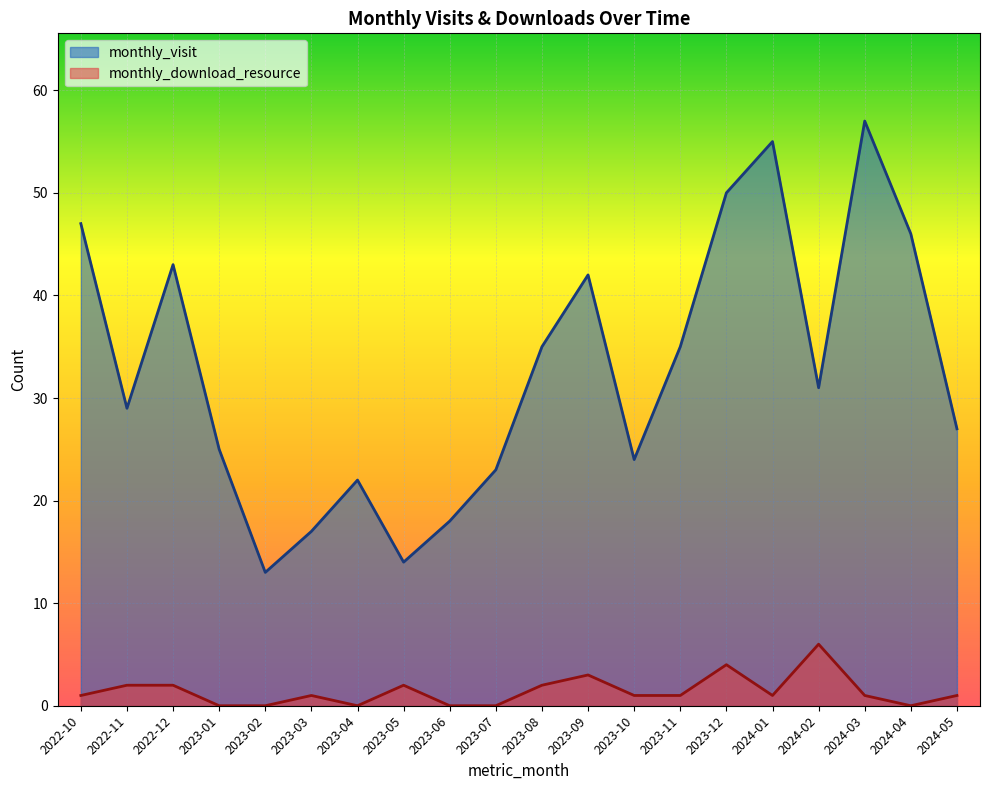

At how many categories does at least one series exceed 4?

20